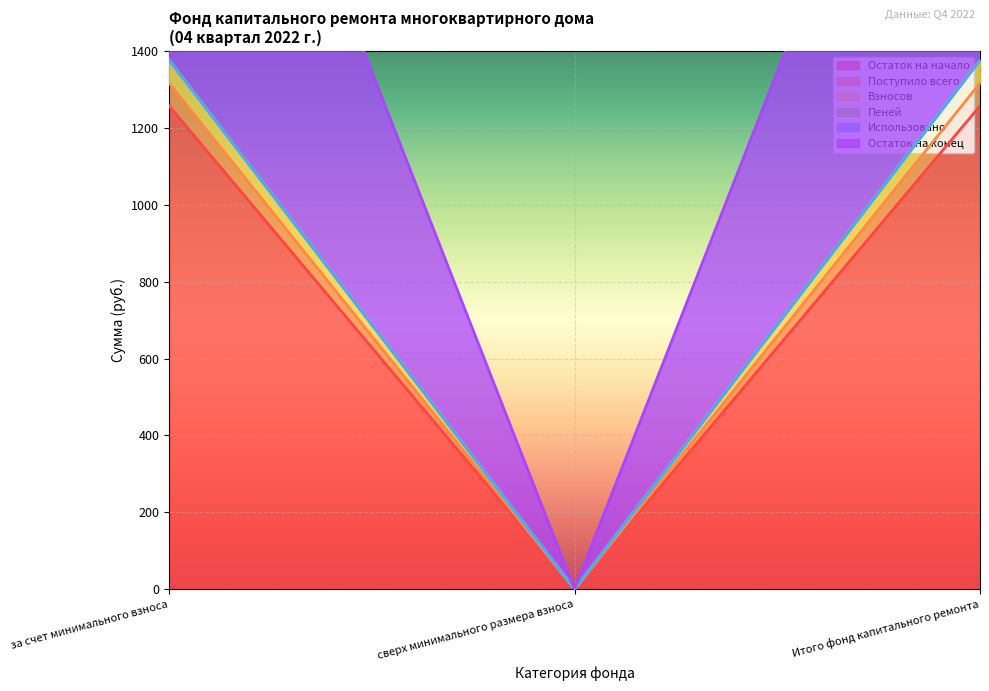

At which label does Пеней first exceed 1376?

за счет минимального взноса